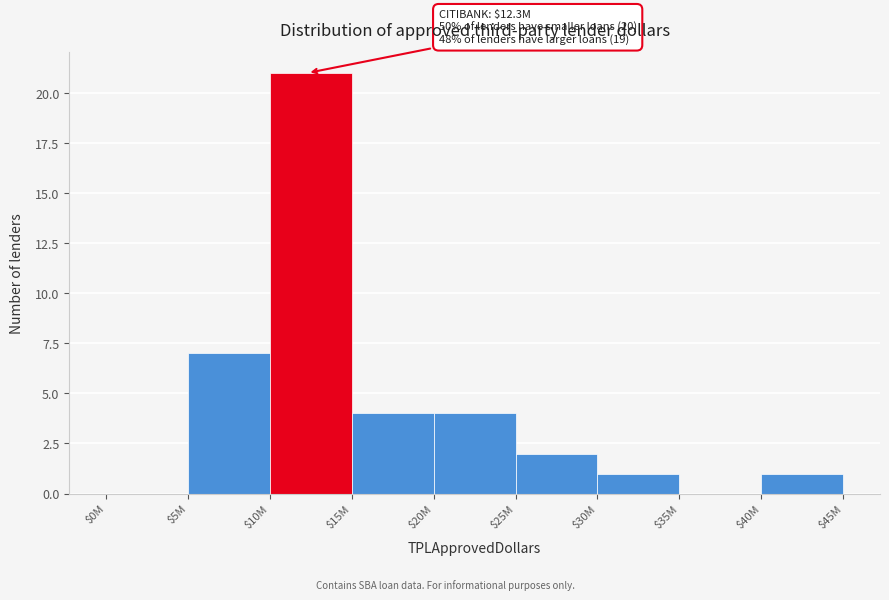

What is the maximum value shown in the chart?

21